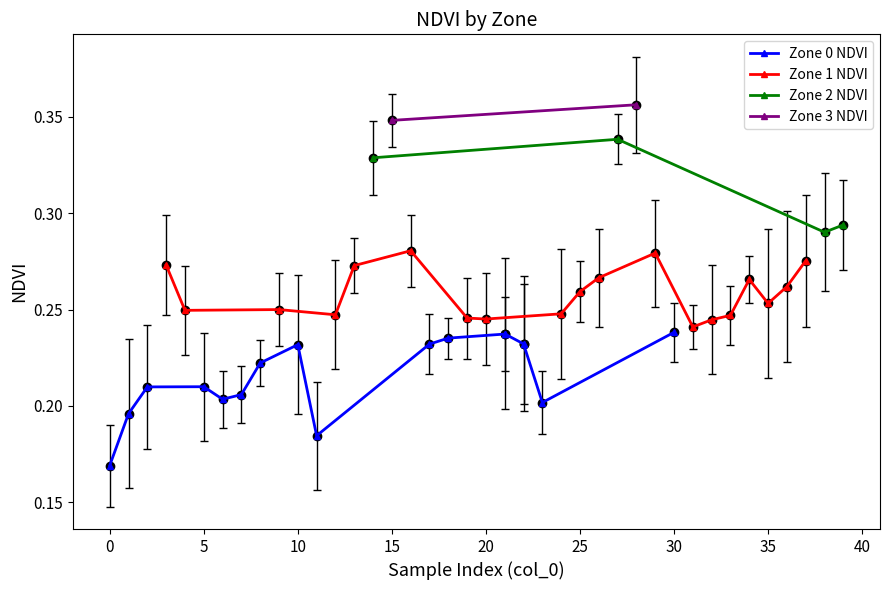

True or false: Zone 1 NDVI has more than 2 points higher than both neighbors.

True